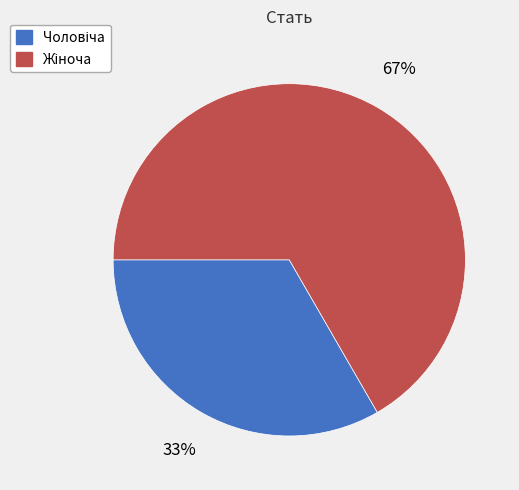

To the nearest percent, what is the average slice percentage?

50%